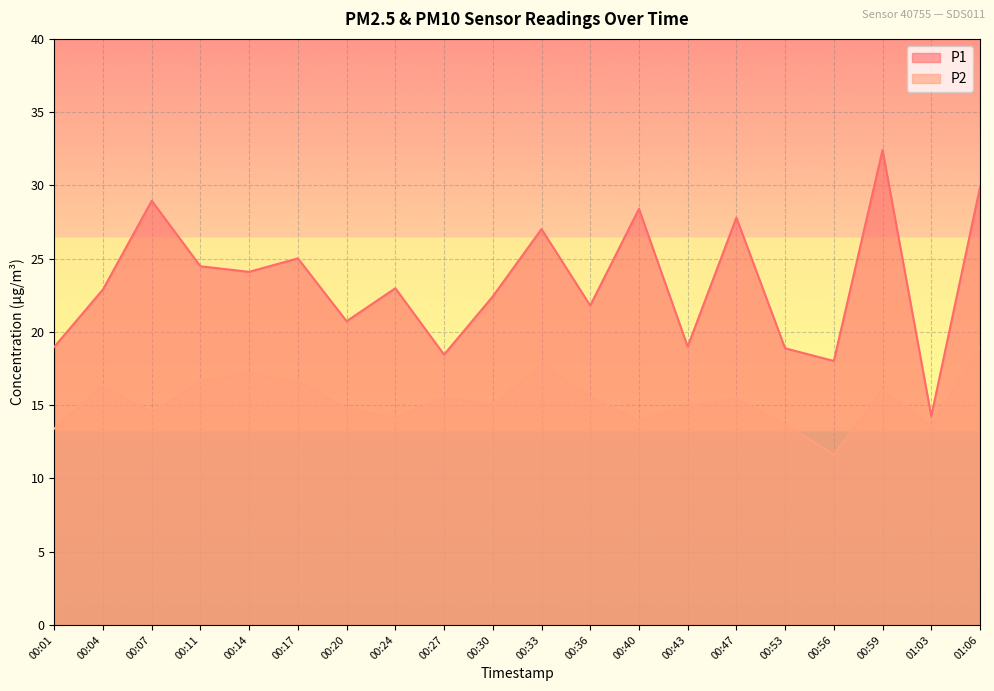

What is the approximate value of P2 at 00:27?

15.6